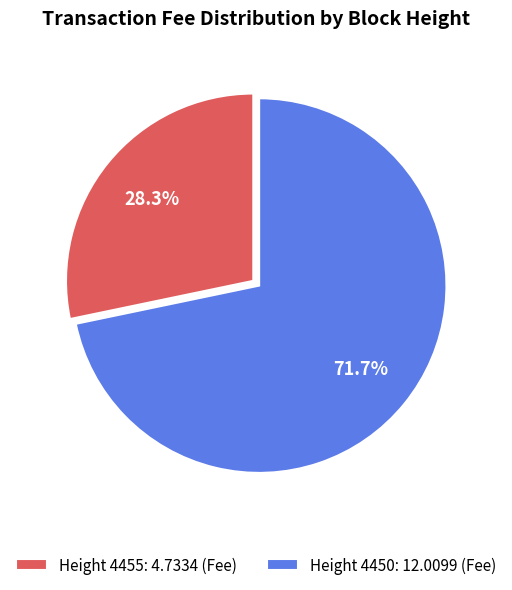

Approximately how many times larger is the value at Height 4450: 12.0099 (Fee) compared to Height 4455: 4.7334 (Fee)?

2.5